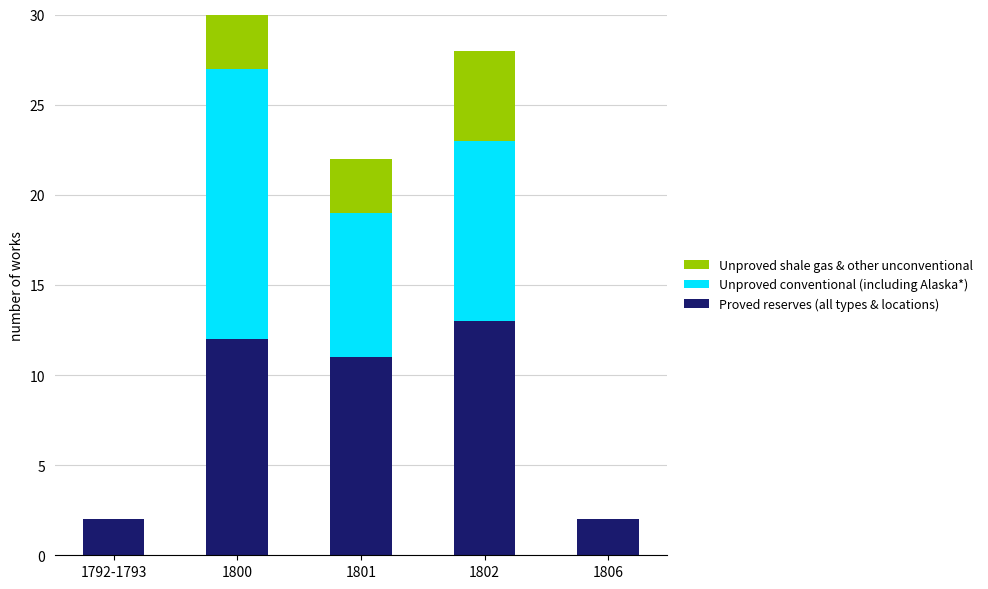

Reading left to right, transcribe the values for Proved reserves (all types & locations).

1792-1793=2	1800=12	1801=11	1802=13	1806=2